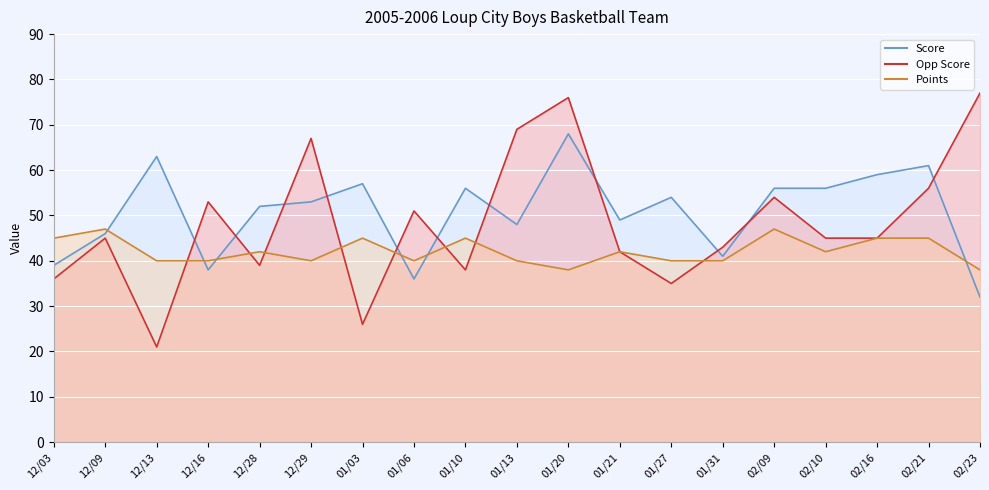

Between which two adjacent categories do Points and Score first intersect?

12/09 and 12/13